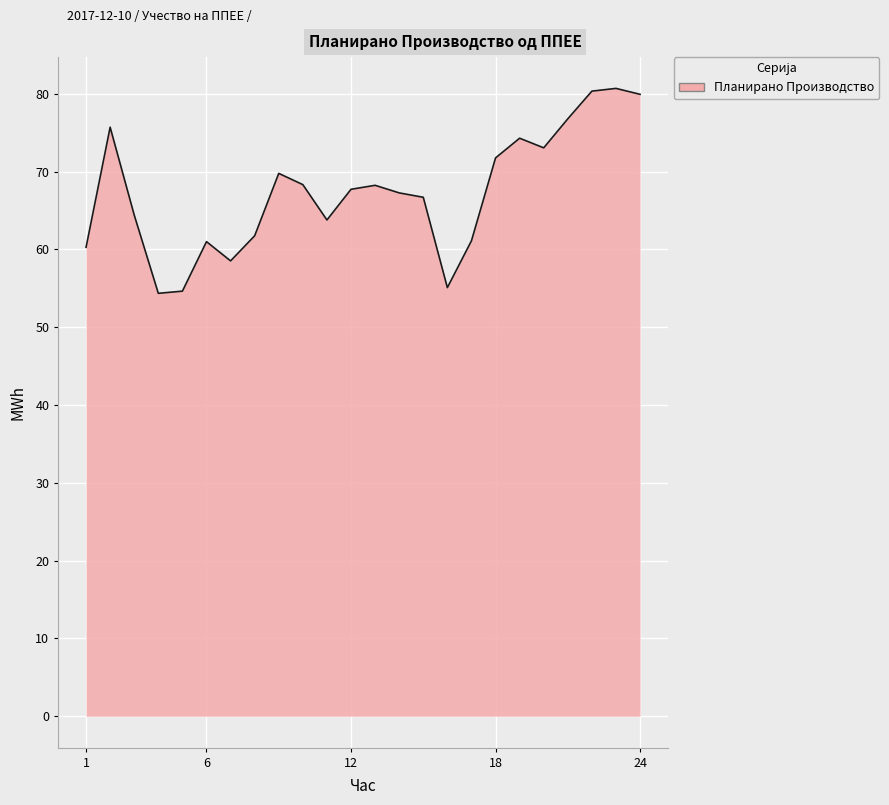

What is the smallest value displayed?

54.3